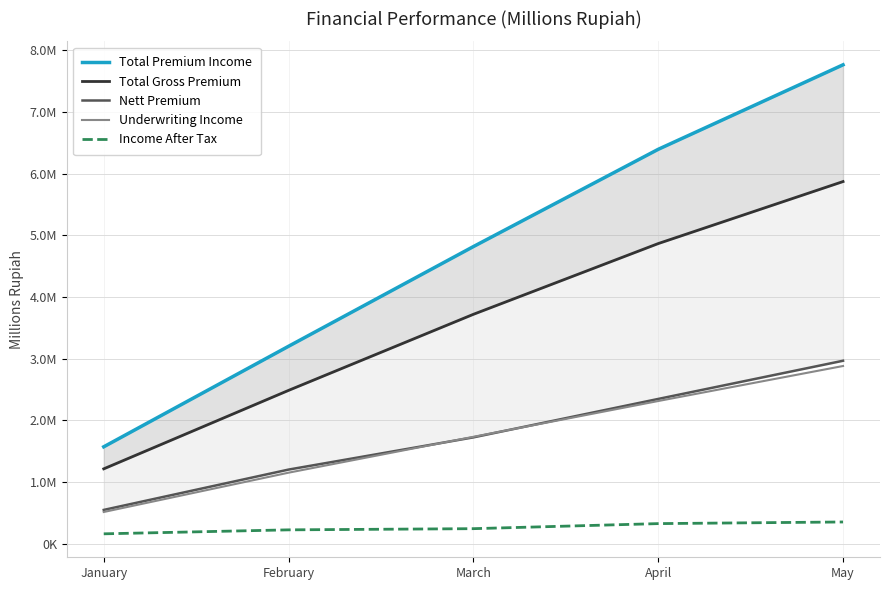

At which category does the chart reach its peak across all series?

May